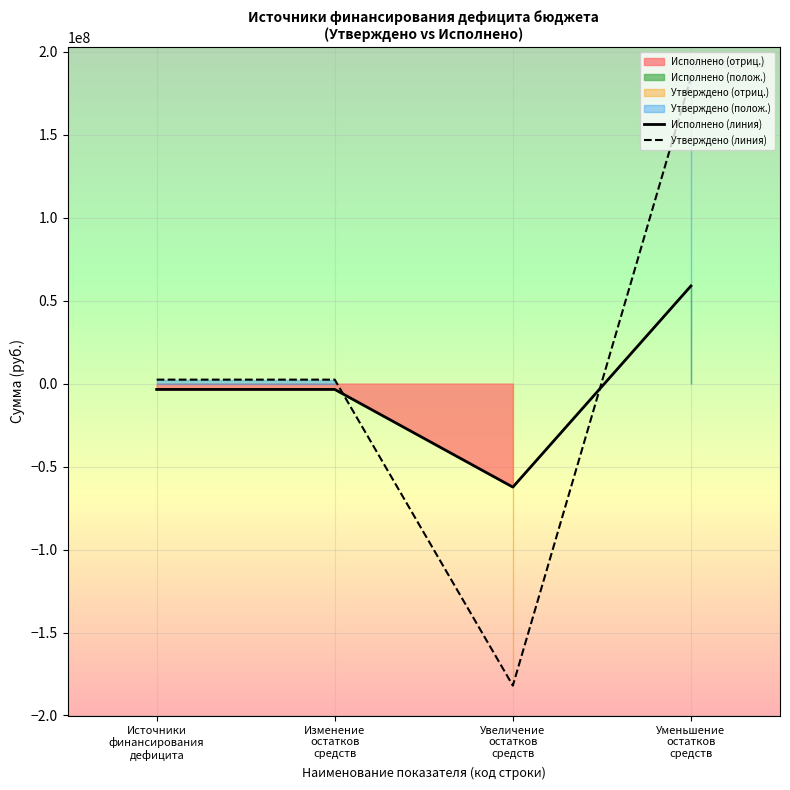

Which series ends up on top after the final intersection of Утверждено (линия) and Исполнено (линия)?

Утверждено (линия)